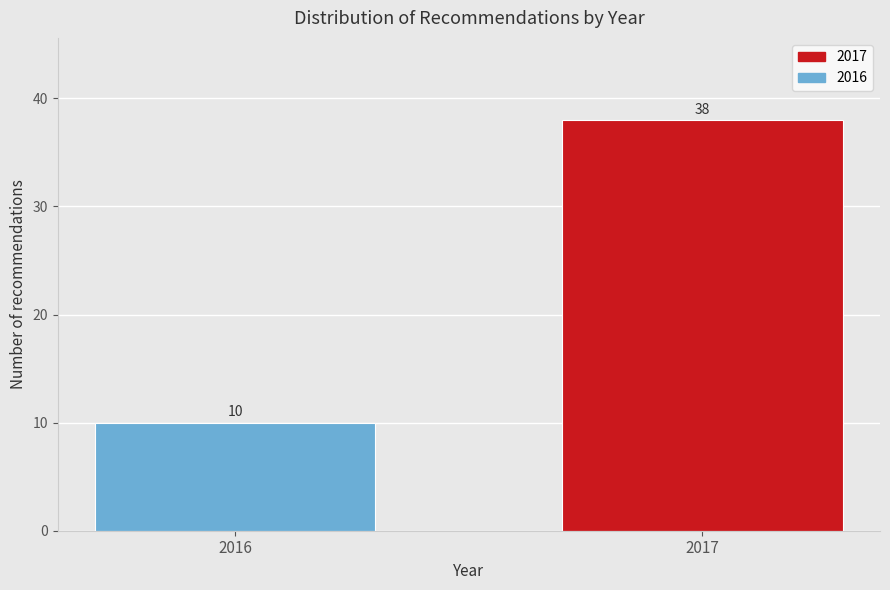

Reading left to right, list all the values displayed in this chart.

10	38